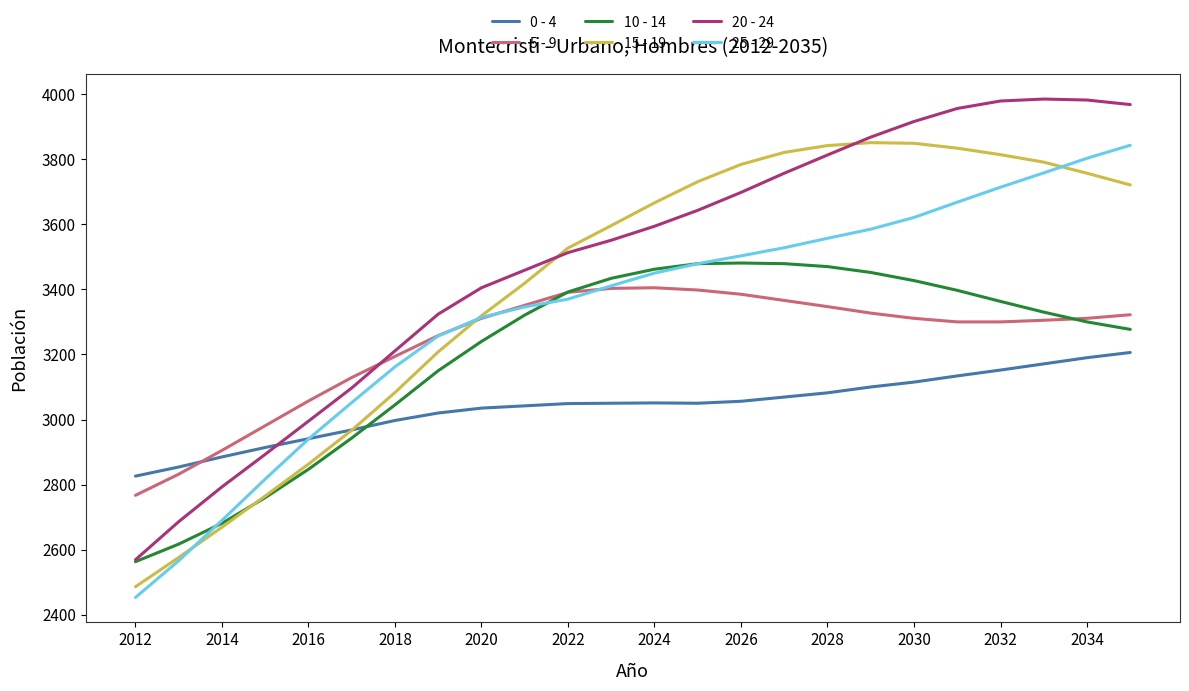

Is this an area chart (filled region under the line)?

No